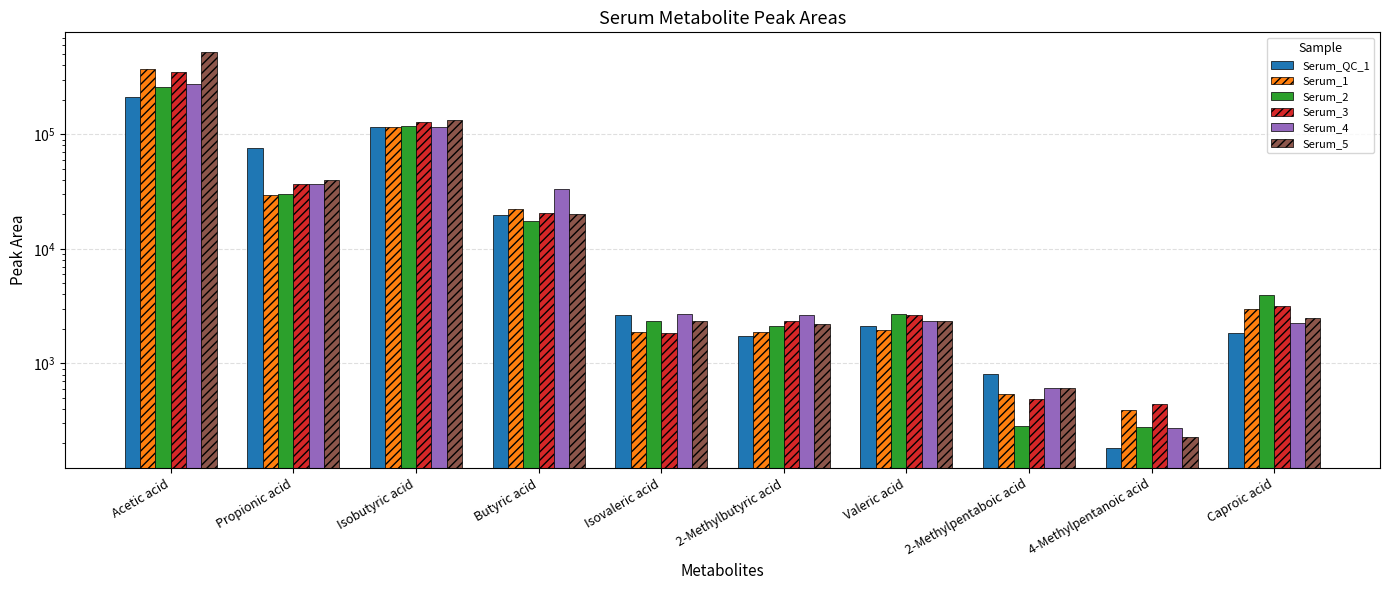

What is the maximum value shown in the chart?

521957.0